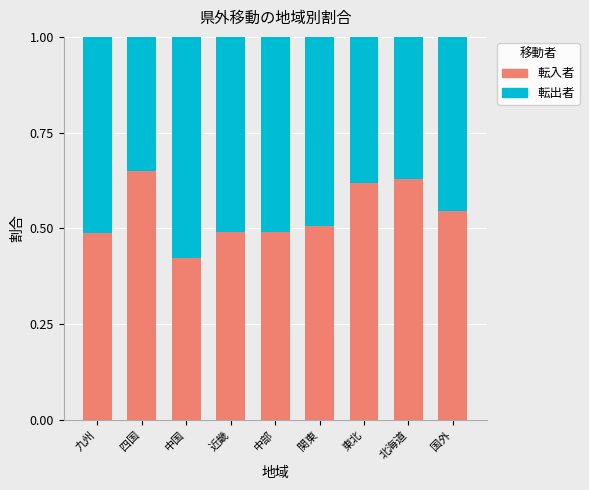

True or false: 転入者 has a value of 0.2 at 北海道.

False